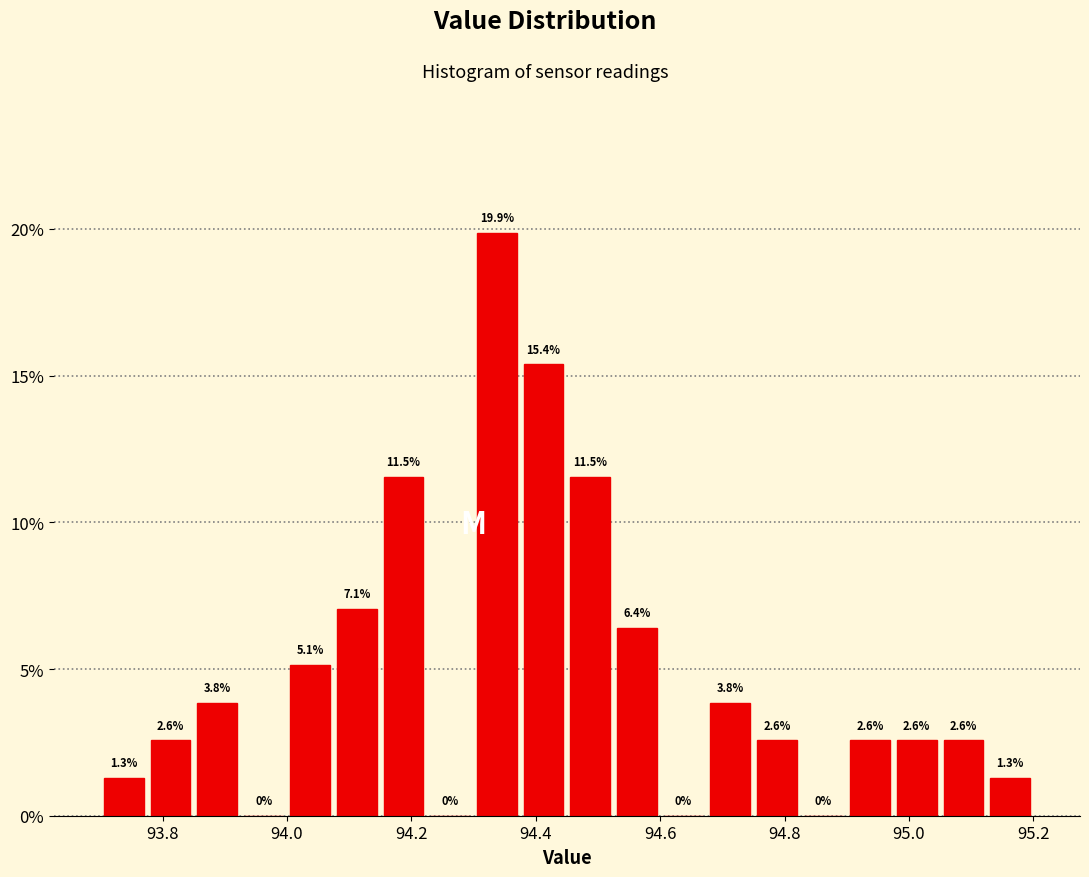

Around what value on the x-axis is the tallest bar? Give the approximate position of its centre, as read against the axis.

94.34